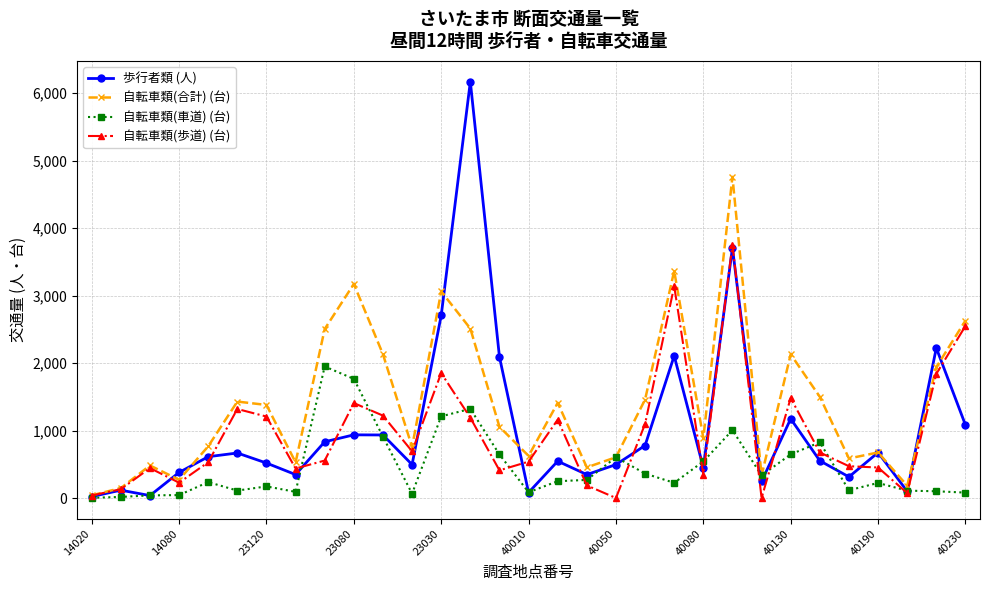

What is the highest value of the 自転車類(合計) (台) series?

4759